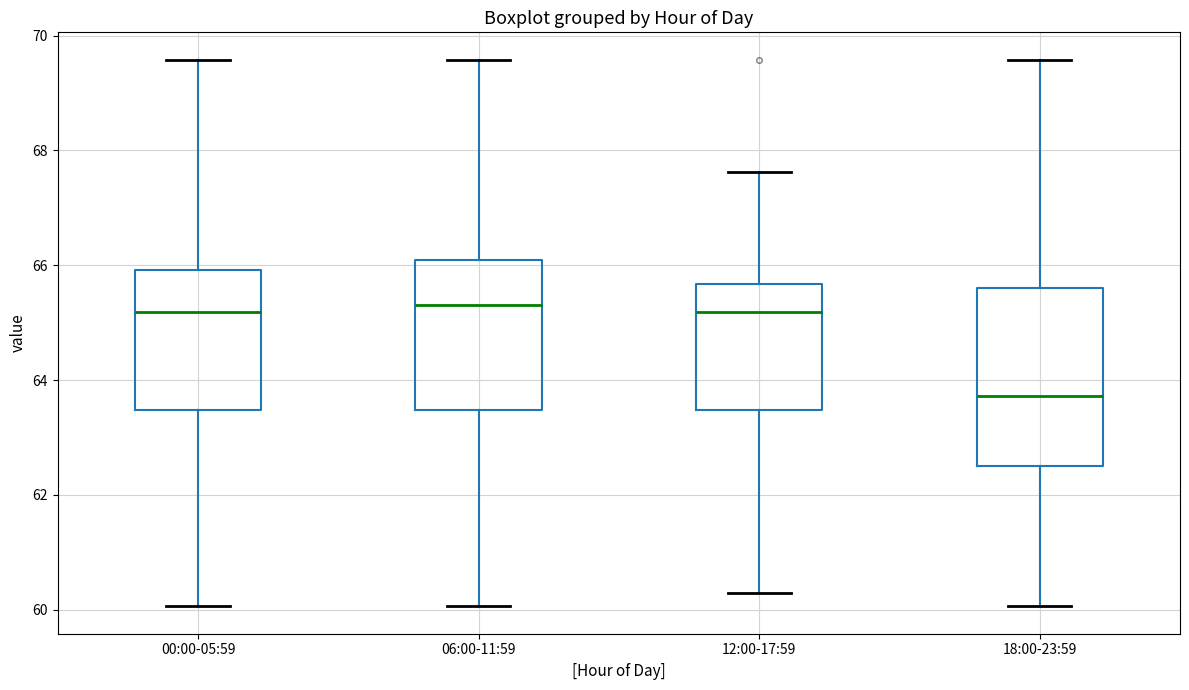

Reading left to right, read every box against the y-axis: the position of its median line, the range the box covers, and the ends of its whiskers. The values are not printed on the chart, so give them approximately, as read against the axis.

00:00-05:59: median 65.2, box 63.4 to 66.0, whiskers 60.0 to 69.6
06:00-11:59: median 65.4, box 63.4 to 66.2, whiskers 60.0 to 69.6
12:00-17:59: median 65.2, box 63.4 to 65.6, whiskers 60.4 to 67.6
18:00-23:59: median 63.8, box 62.6 to 65.6, whiskers 60.0 to 69.6